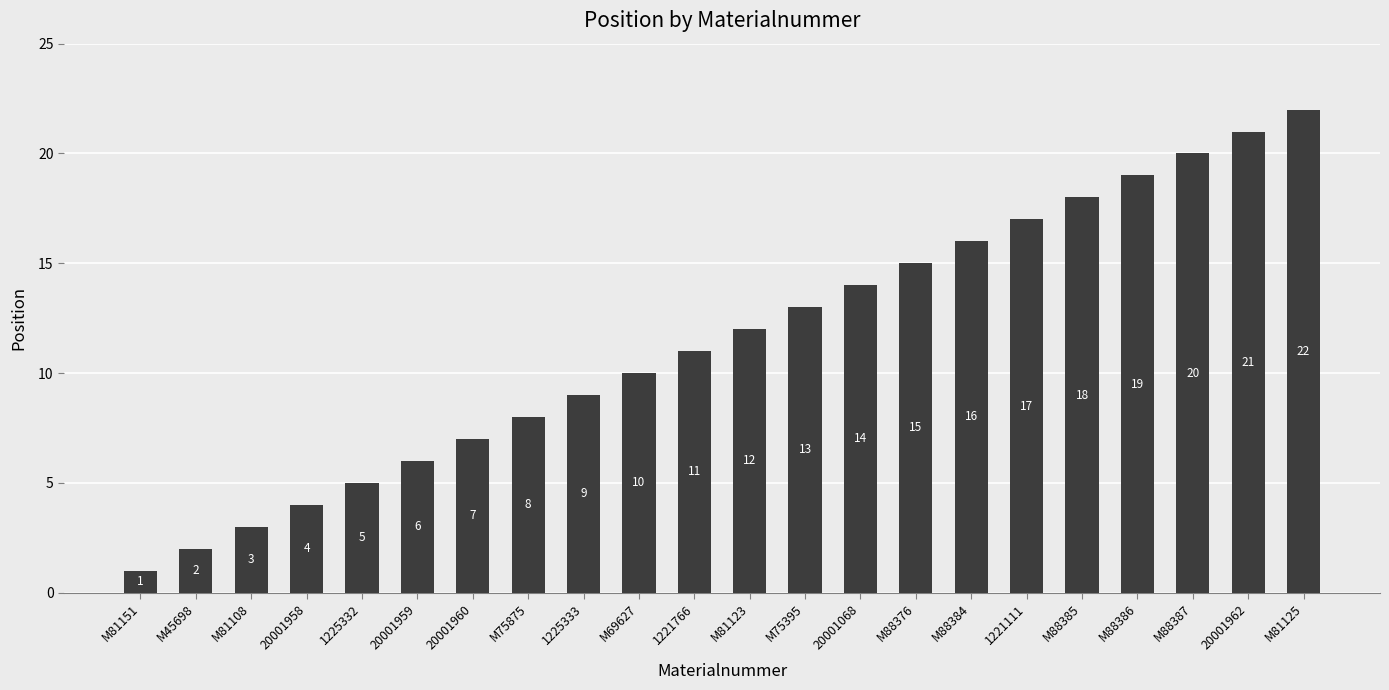

What is the difference between the values at M45698 and M81125?

20